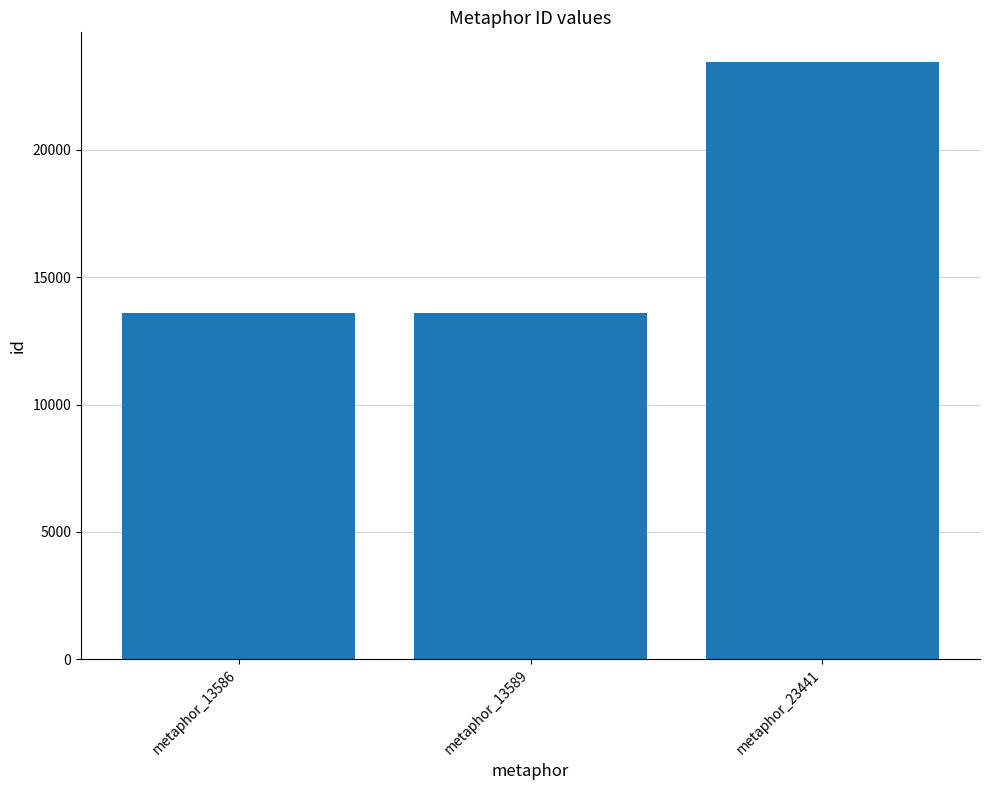

Approximately how many times larger is the value at metaphor_23441 compared to metaphor_13589?

1.7